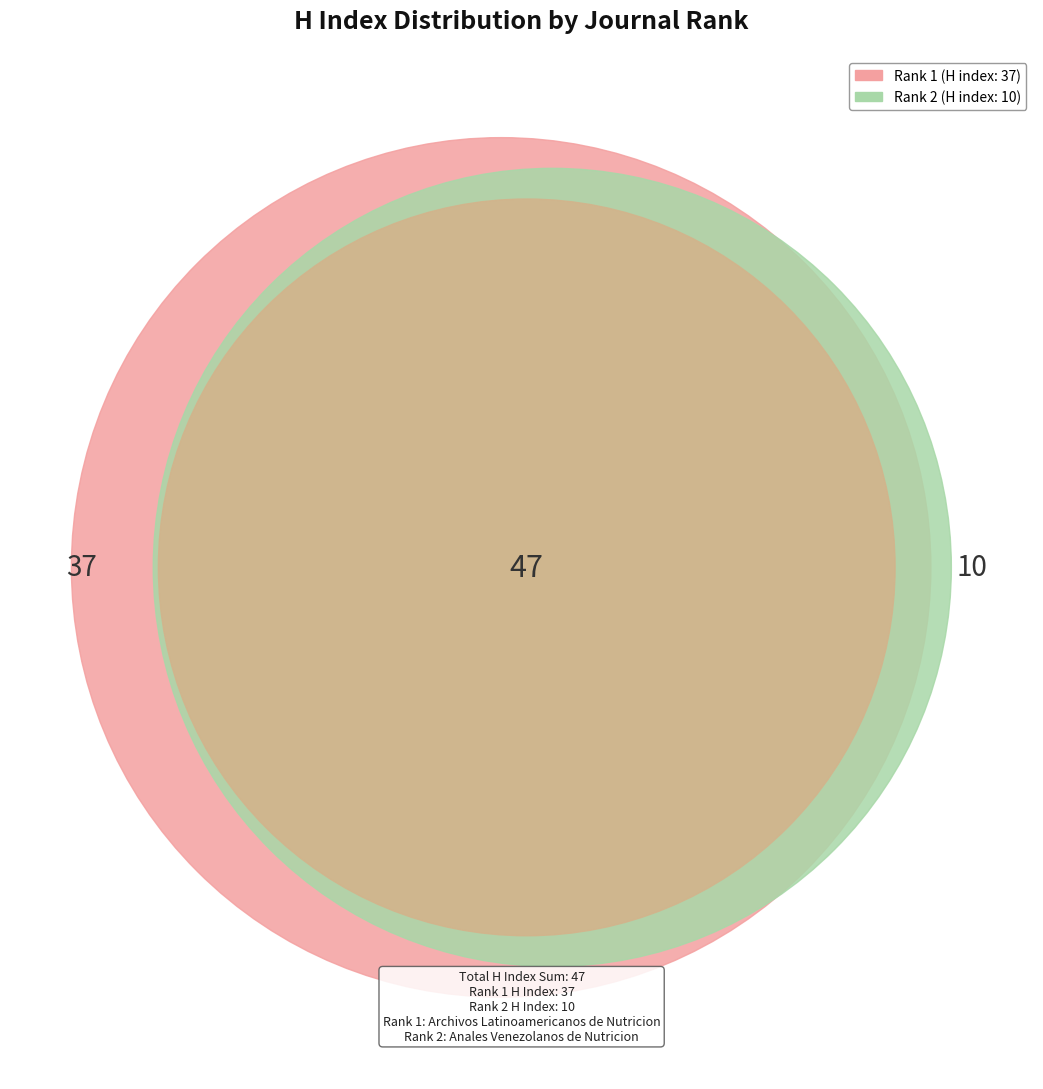

Count the number of slices in the pie.

2